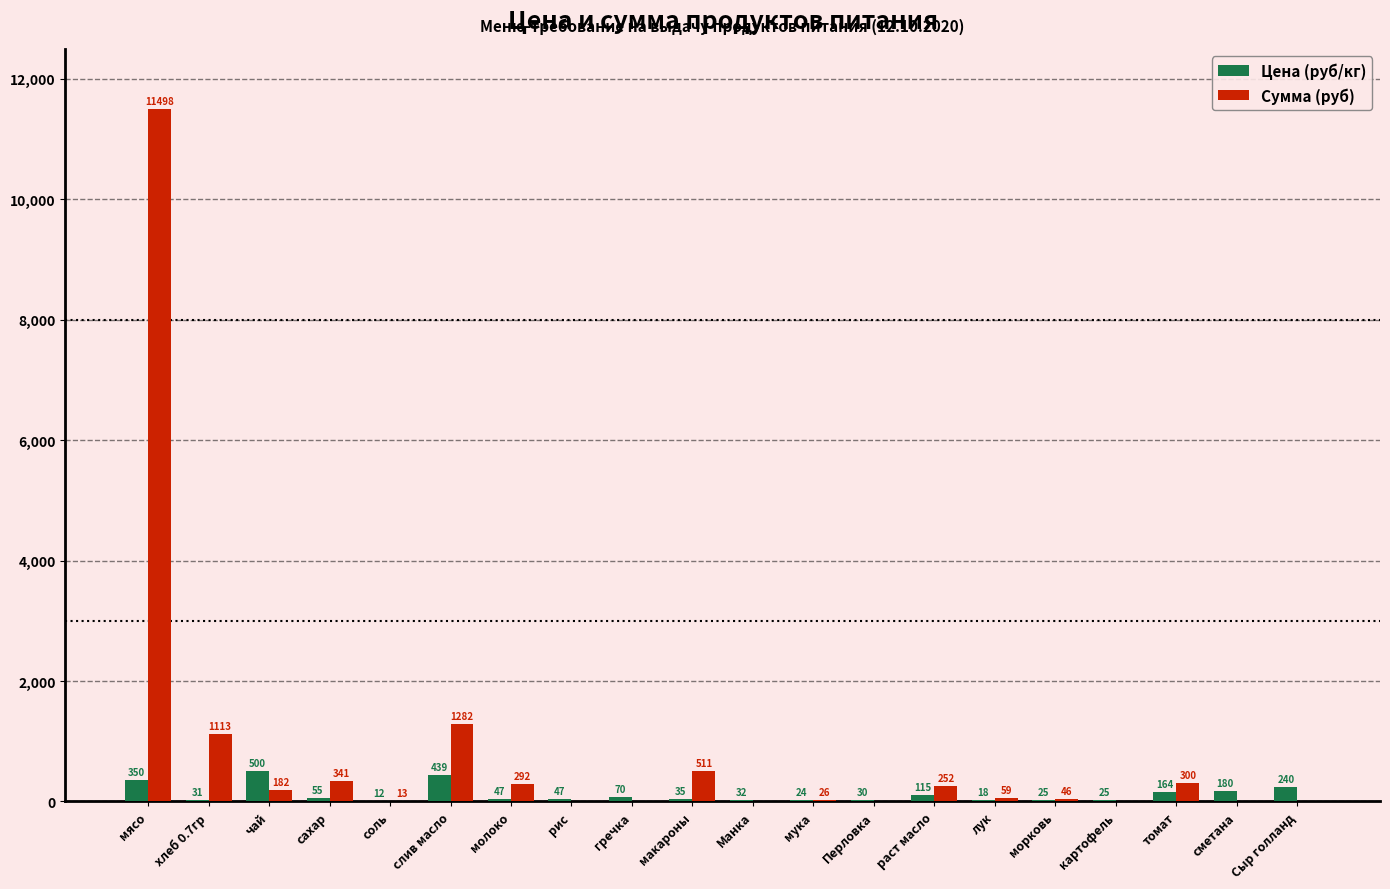

How many data points does each series have?

20